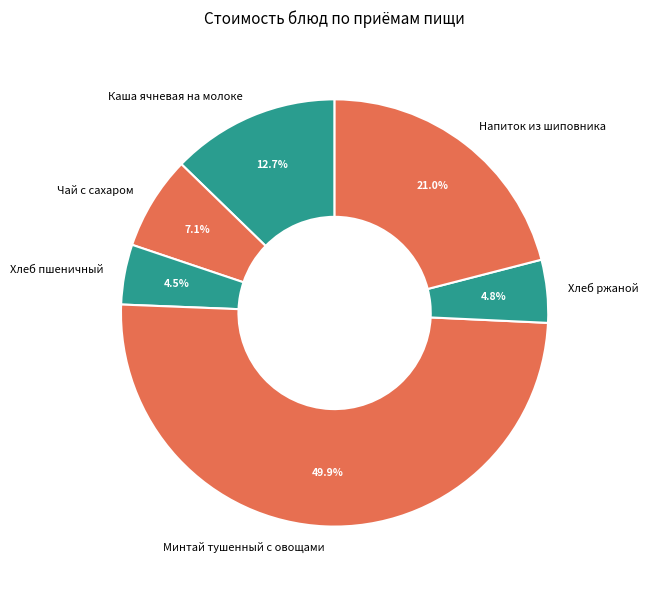

Which category has the biggest portion of the pie?

Минтай тушенный с овощами